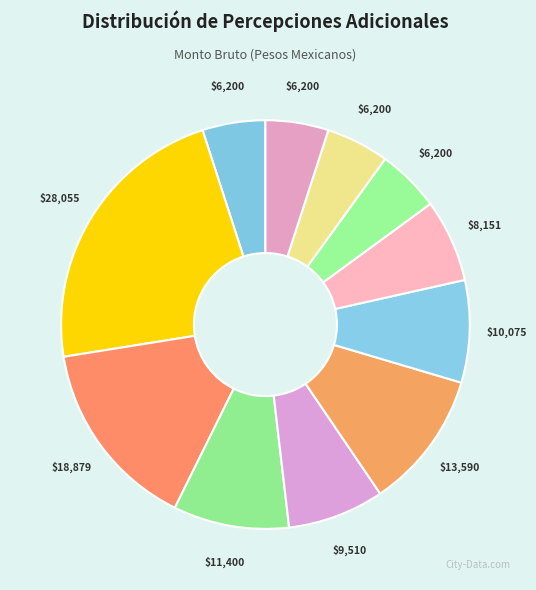

Count the number of slices in the pie.

11